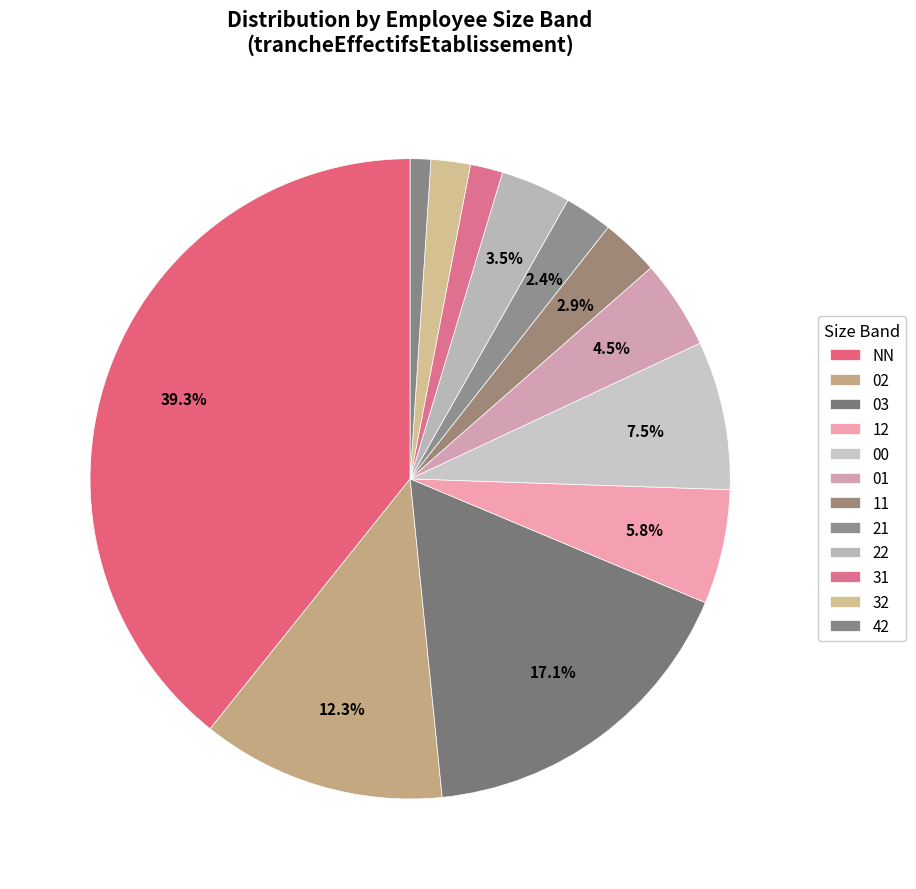

What percentage is the 21 slice, to the nearest percent?

2%